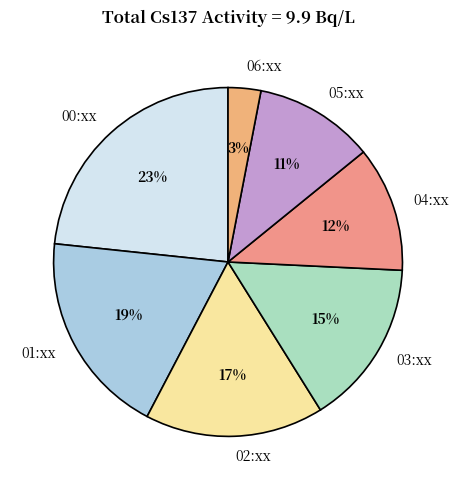

Is it true that 01:xx is 31% of the pie?

False